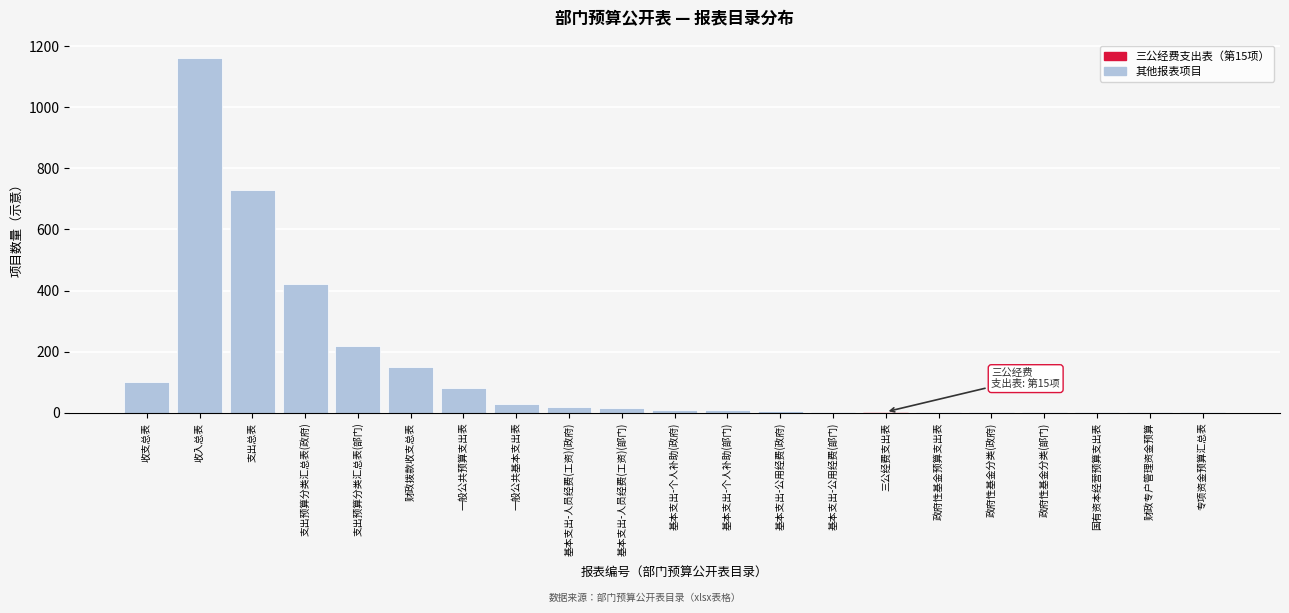

What is the greatest value displayed?

1160